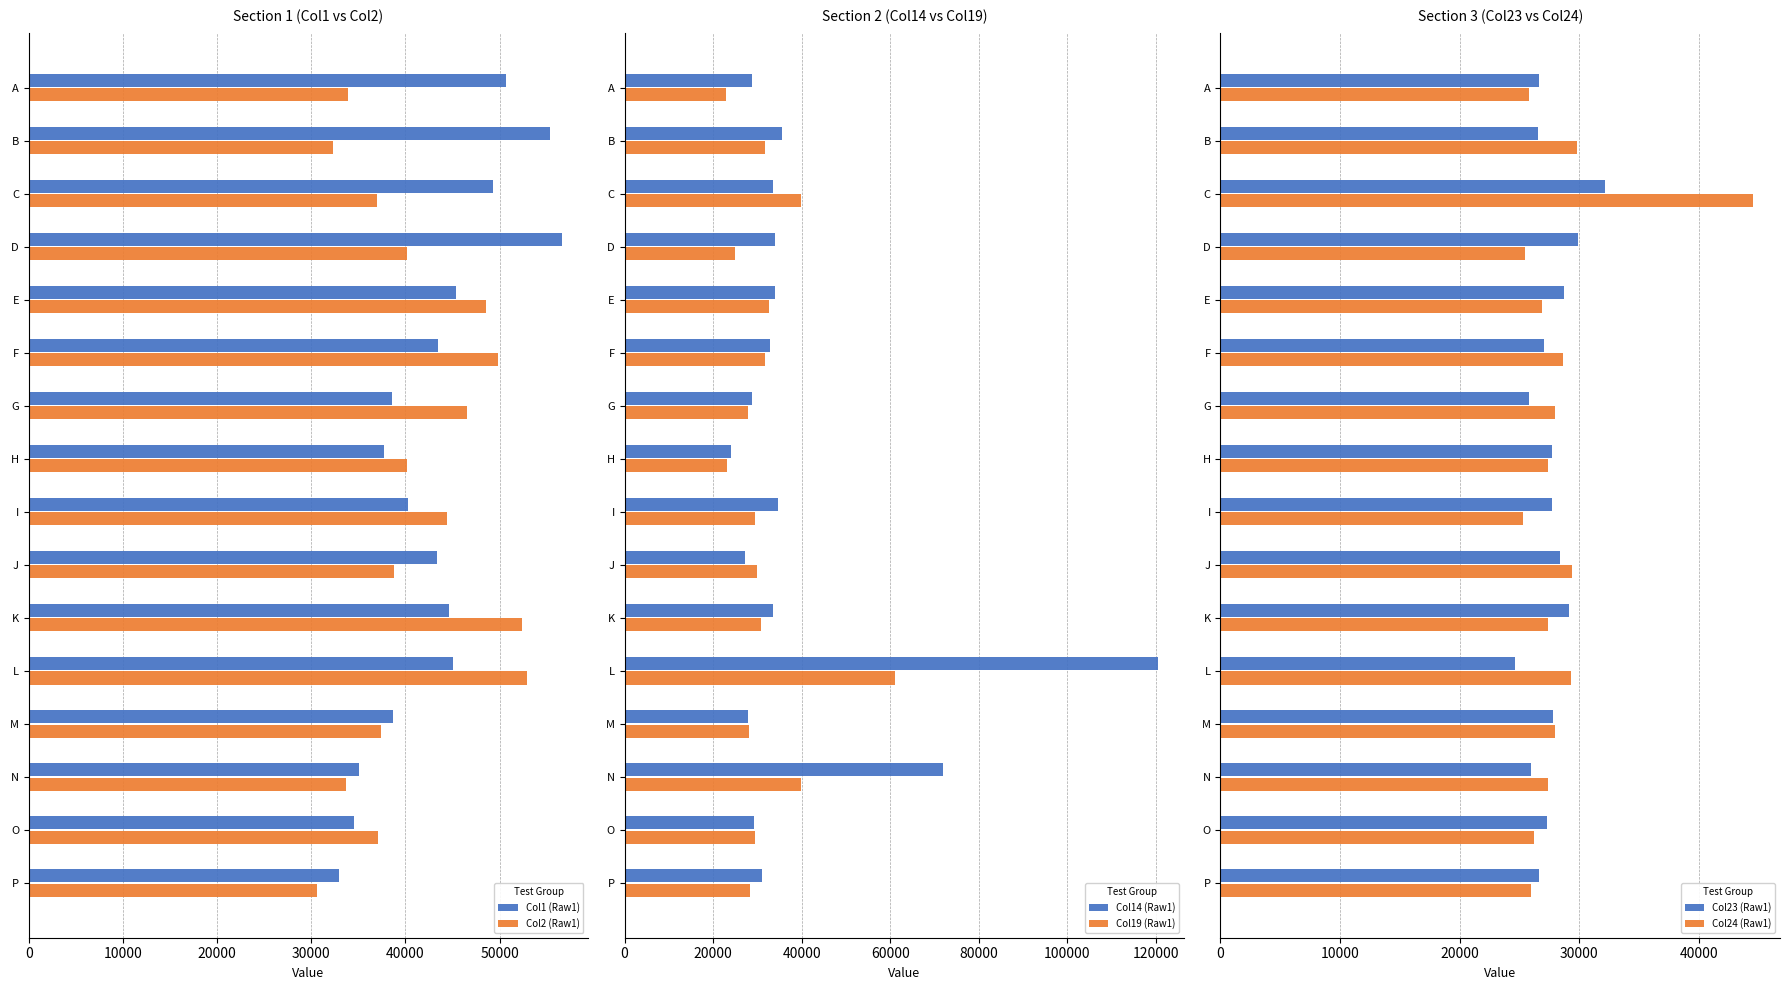

How many series are shown in this chart?

6